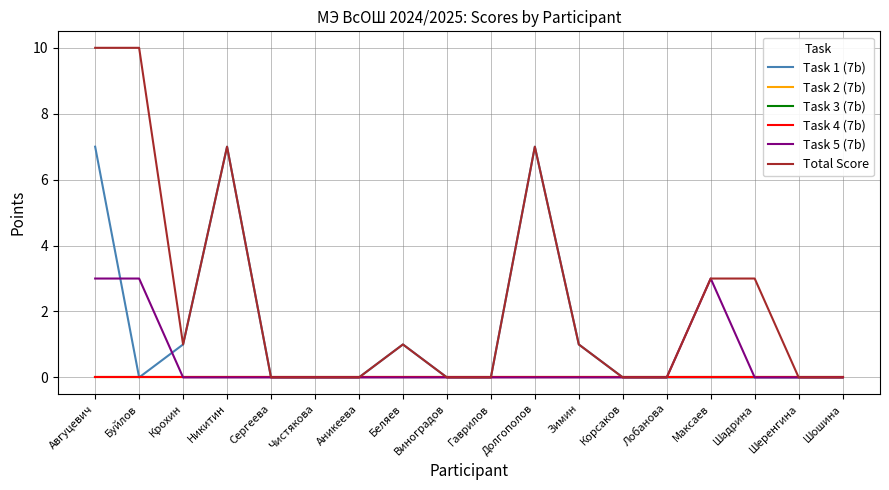

Is this an area chart (filled region under the line)?

No